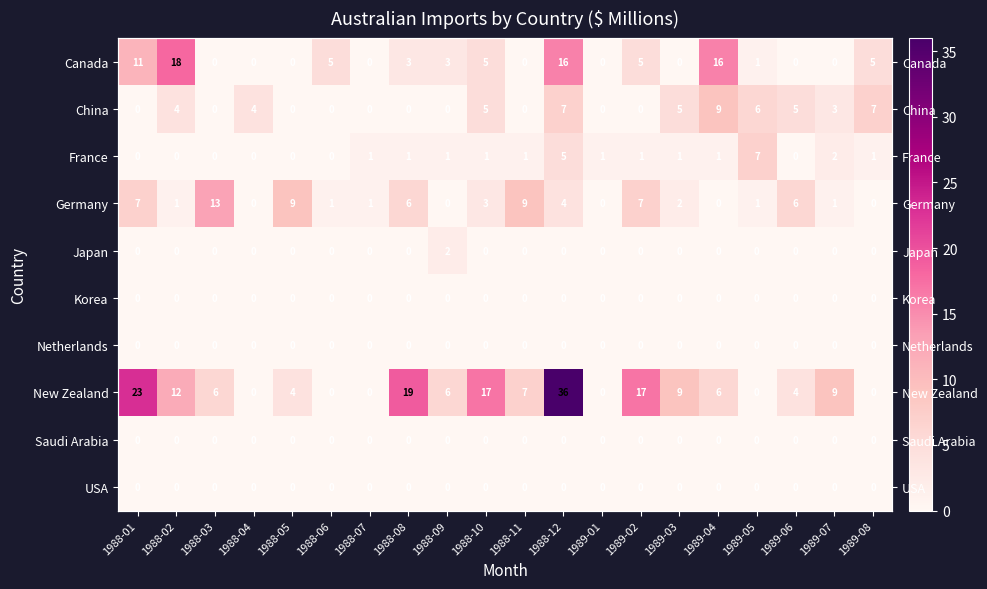

Is the value of Netherlands at 1989-01 greater than the value of China at 1988-10?

No